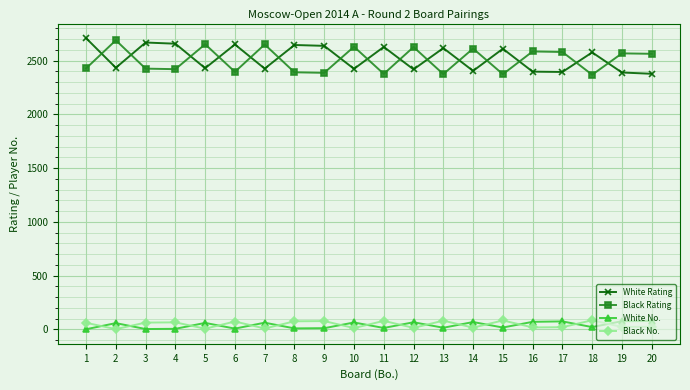

What is the difference between the second highest and minimum values in the White No. series?

75